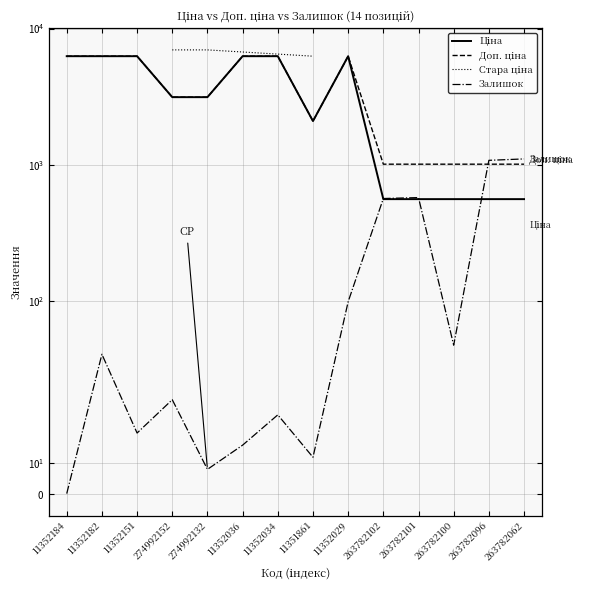

Rank the categories by Доп. ціна value from highest to lowest.

11352184, 11352182, 11352151, 11352036, 11352034, 11352029, 274992152, 274992132, 11351861, 263782102, 263782101, 263782100, 263782096, 263782062